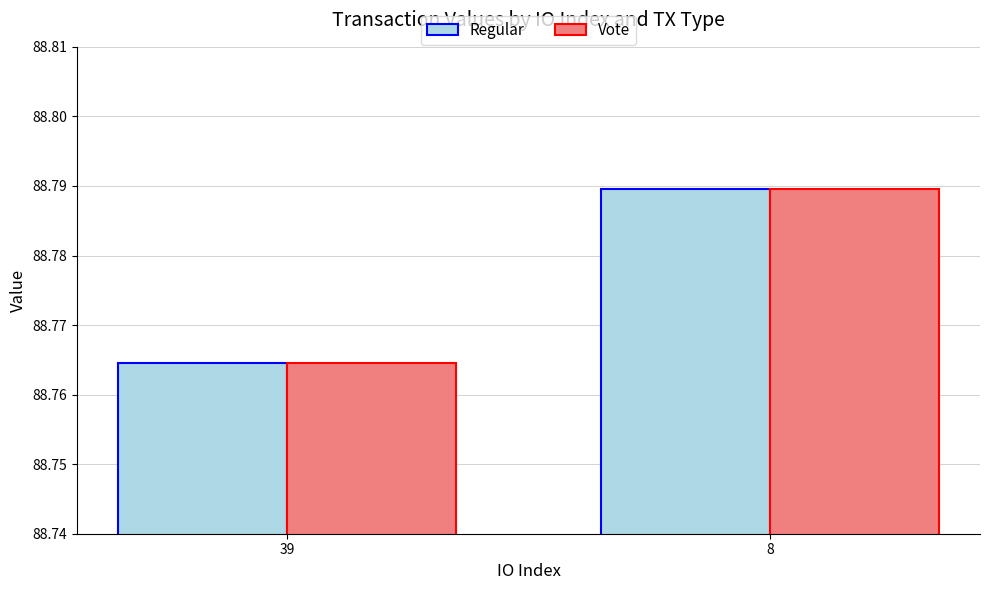

What is the sum of all Vote values?

177.6